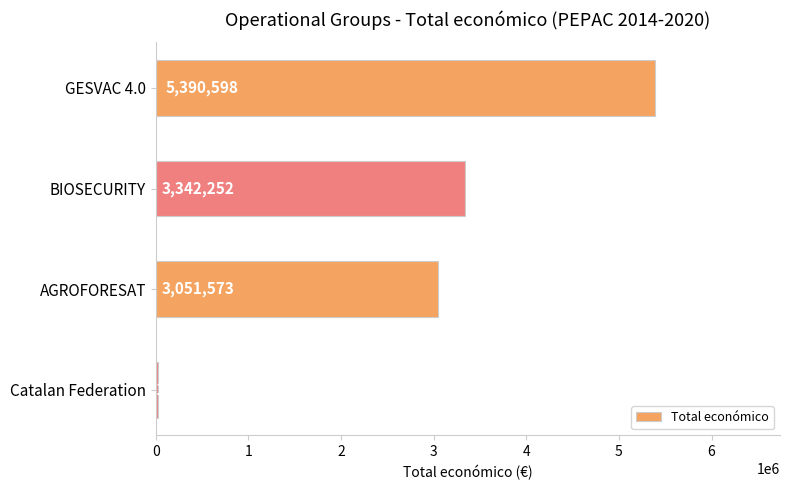

What is the sum of the values at BIOSECURITY and AGROFORESAT?

6393825